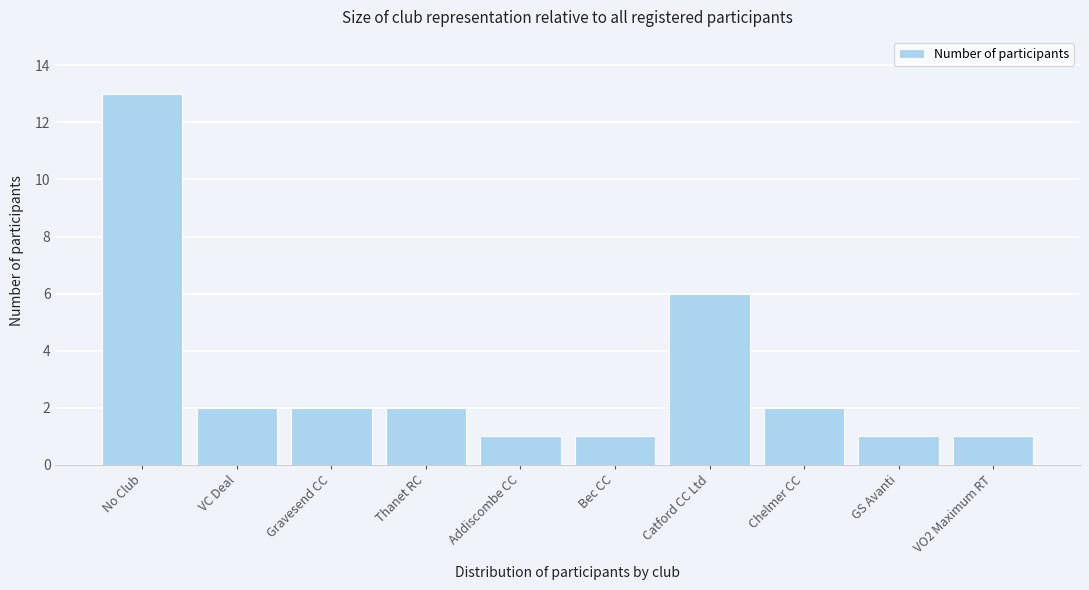

Reading left to right, what are all the values shown in this chart?

No Club=13	VC Deal=2	Gravesend CC=2	Thanet RC=2	Addiscombe CC=1	Bec CC=1	Catford CC Ltd=6	Chelmer CC=2	GS Avanti=1	VO2 Maximum RT=1